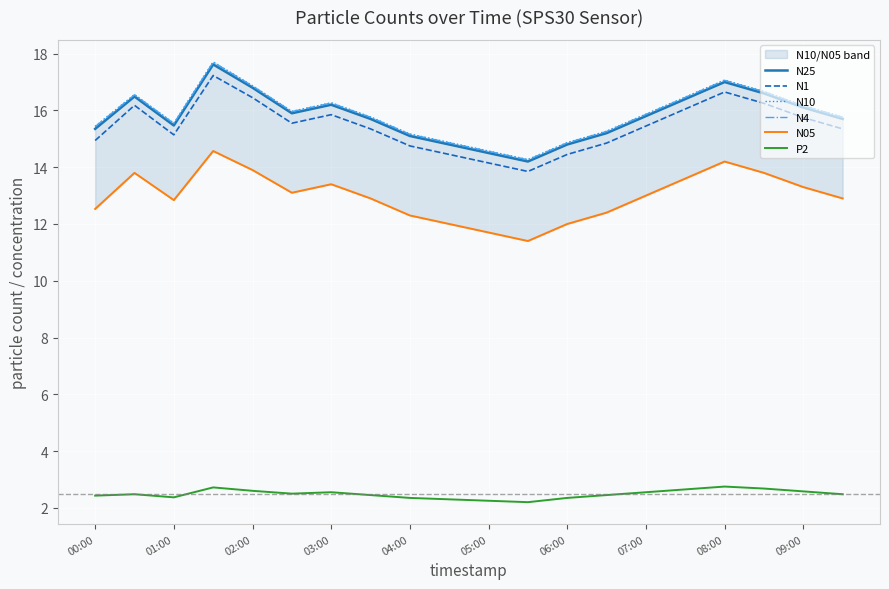

Is this an area chart (filled region under the line)?

No